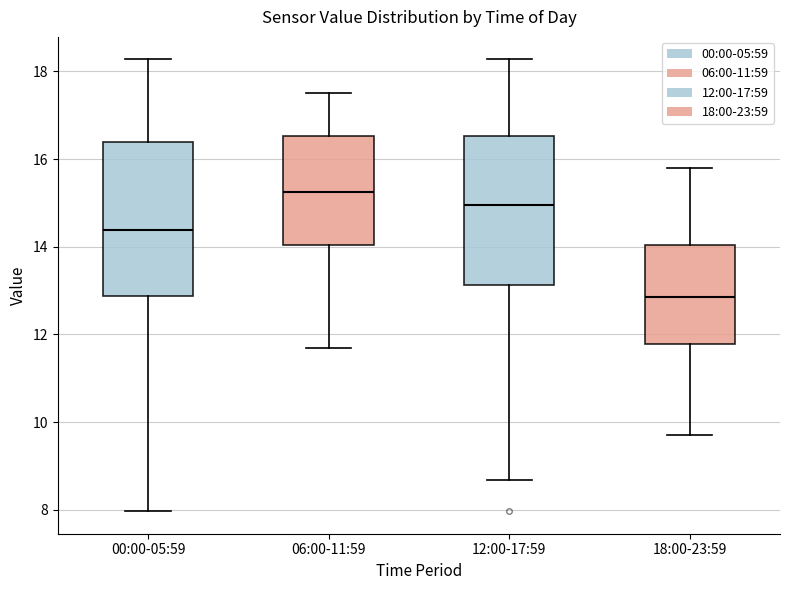

Which box's median line is the lowest?

18:00-23:59